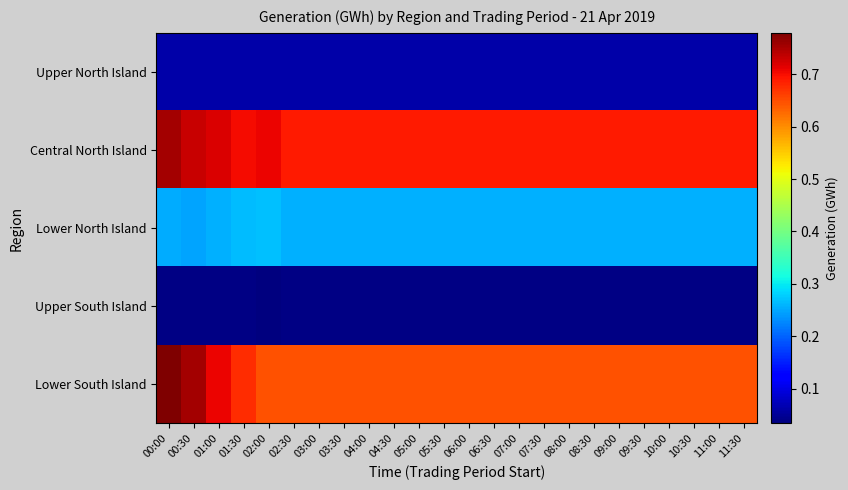

Which series has the widest spread of values?

Lower South Island